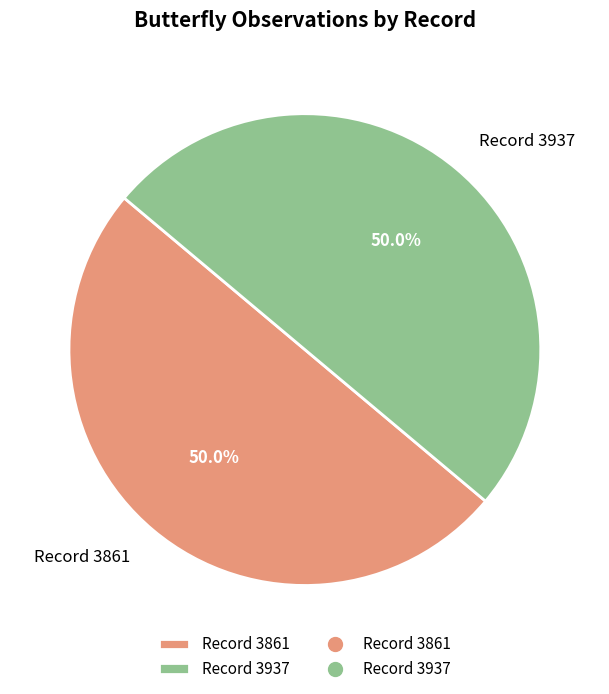

What is the ratio of the value at Record 3937 to the value at Record 3861?

1.0